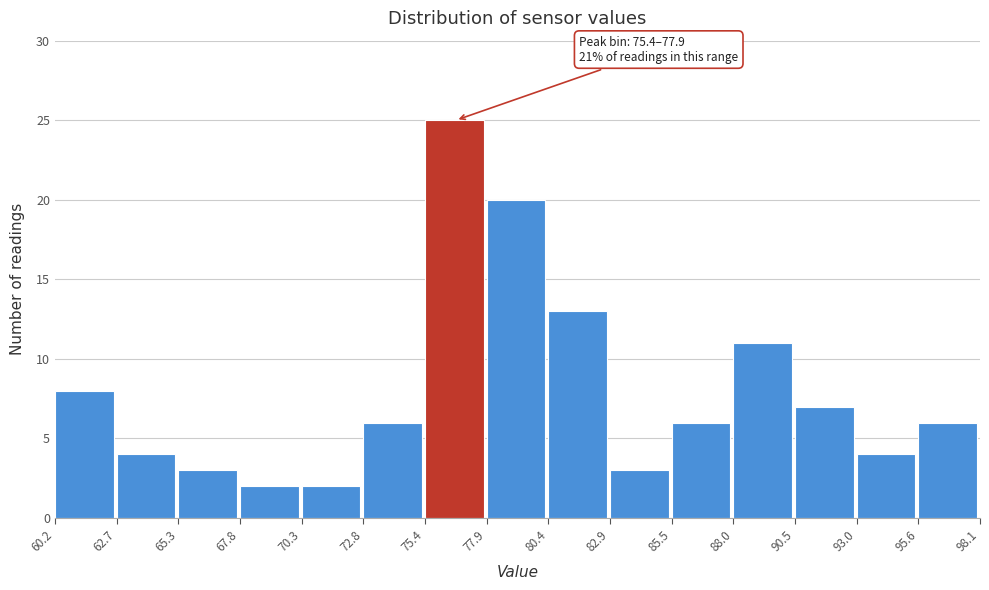

Which range on the x-axis has the tallest bar?

75.4 to 77.9